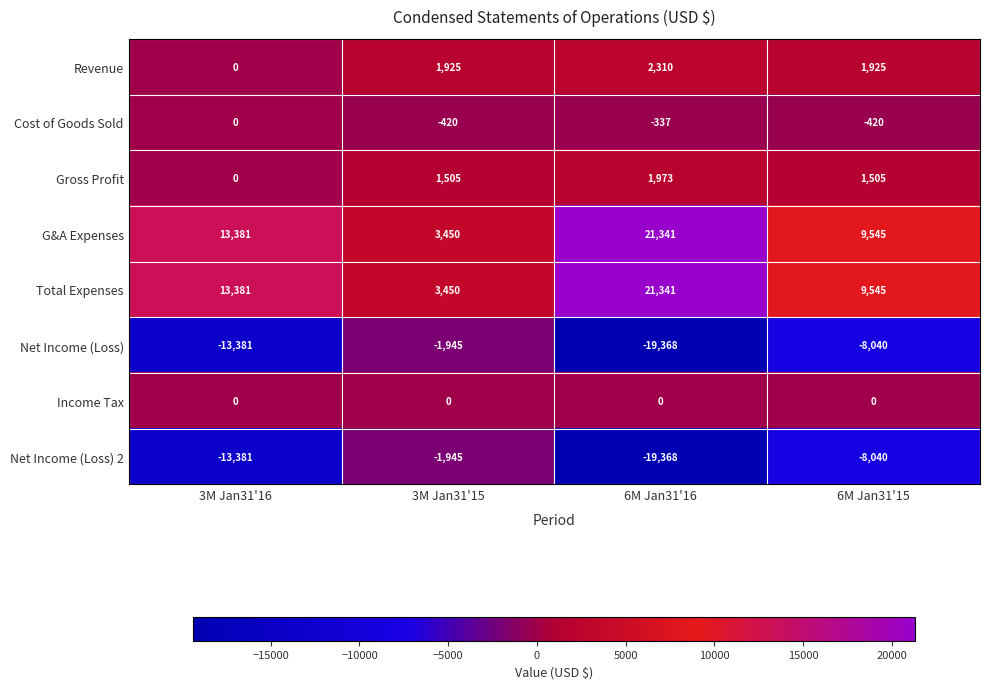

What value does the Net Income (Loss) series have at 6M Jan31'15?

-8040